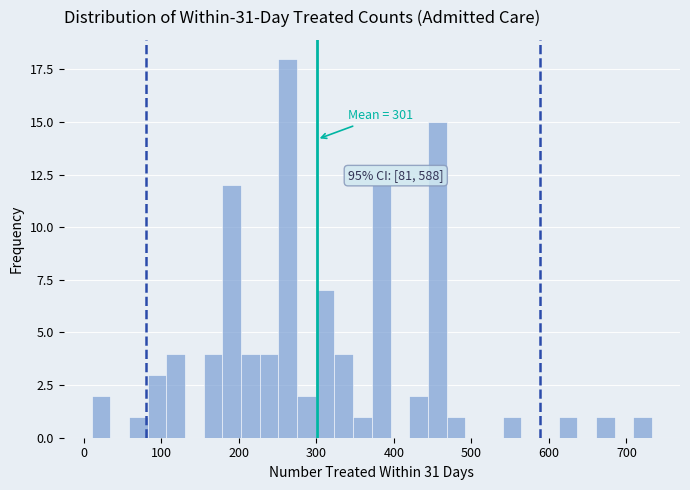

Read against the x-axis, roughly where is the centre of the tallest bar?

260